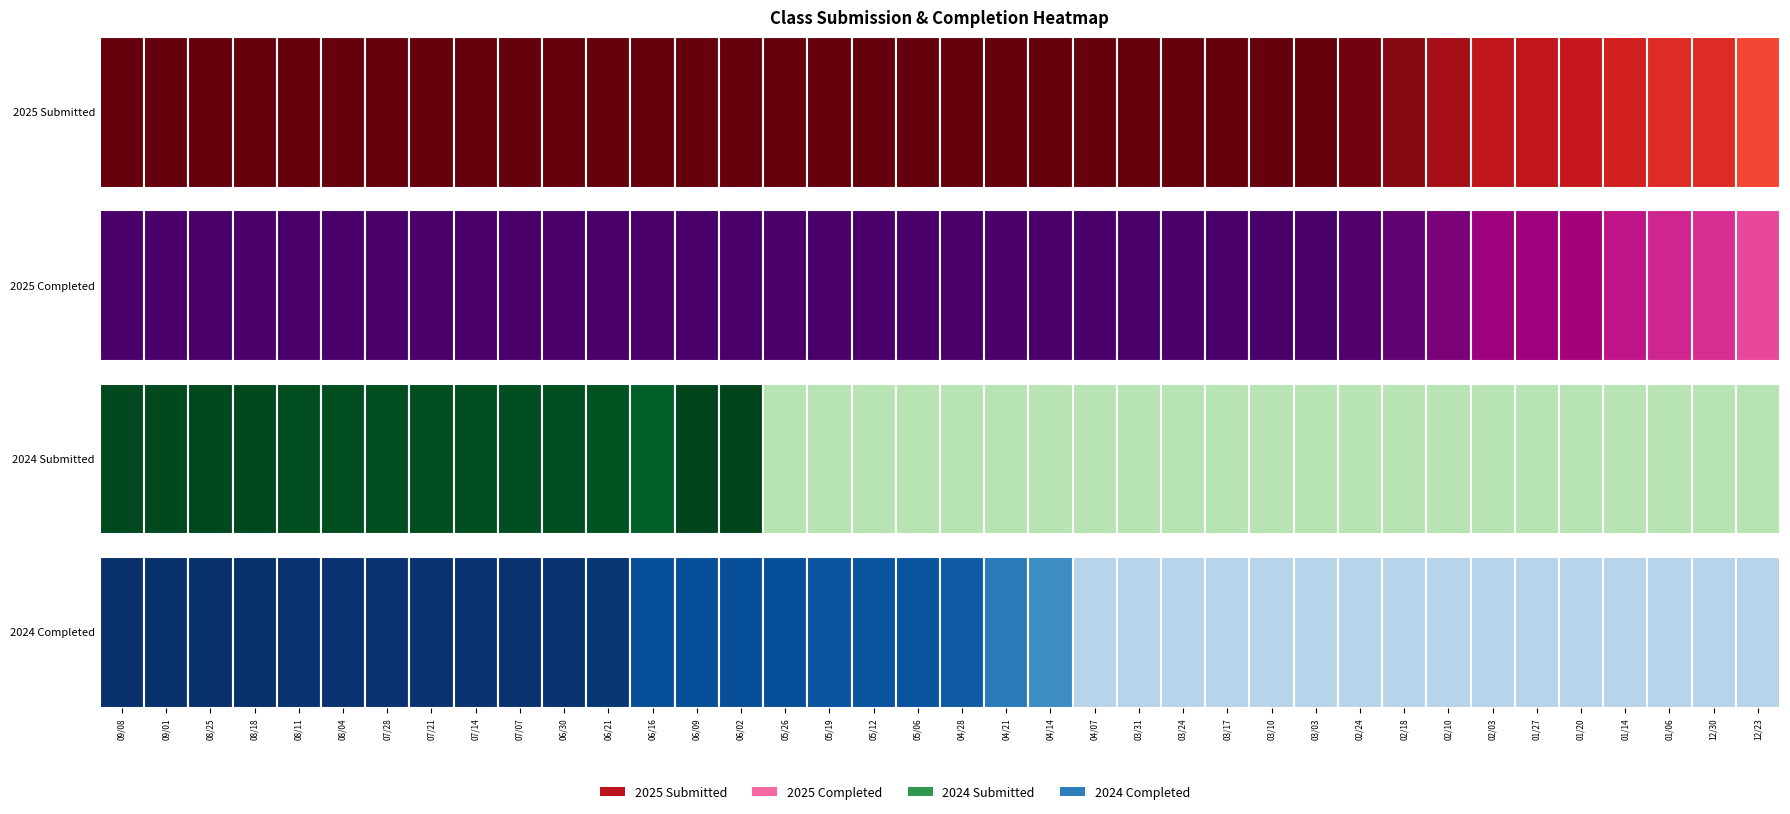

The value of 2025 Submitted at 0 is 33. True or false?

True